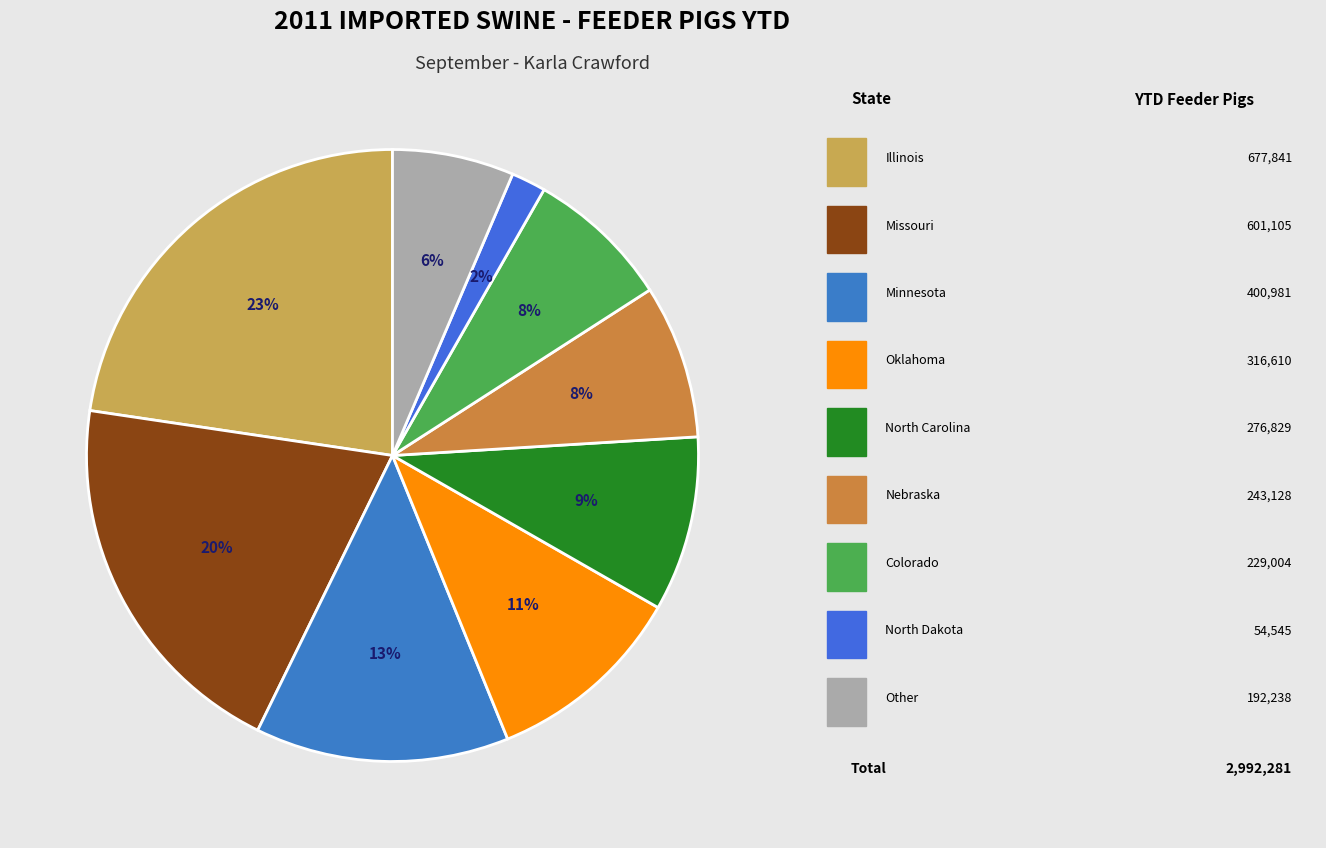

Count the number of slices in the pie.

9